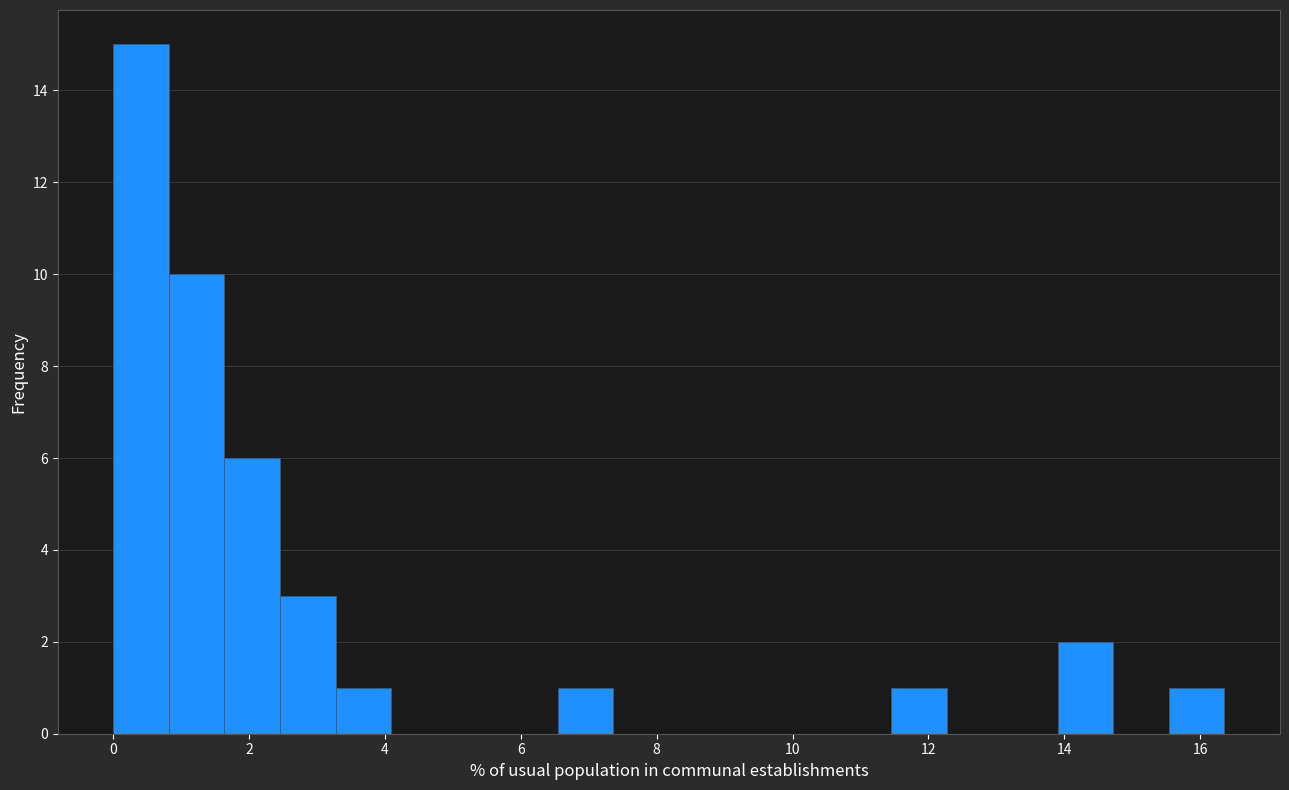

What is the height of the bar covering 1.6 to 2.4 on the x-axis? Neither the bar edges nor the heights are printed on the chart, so give them approximately, as read against the axes.

6